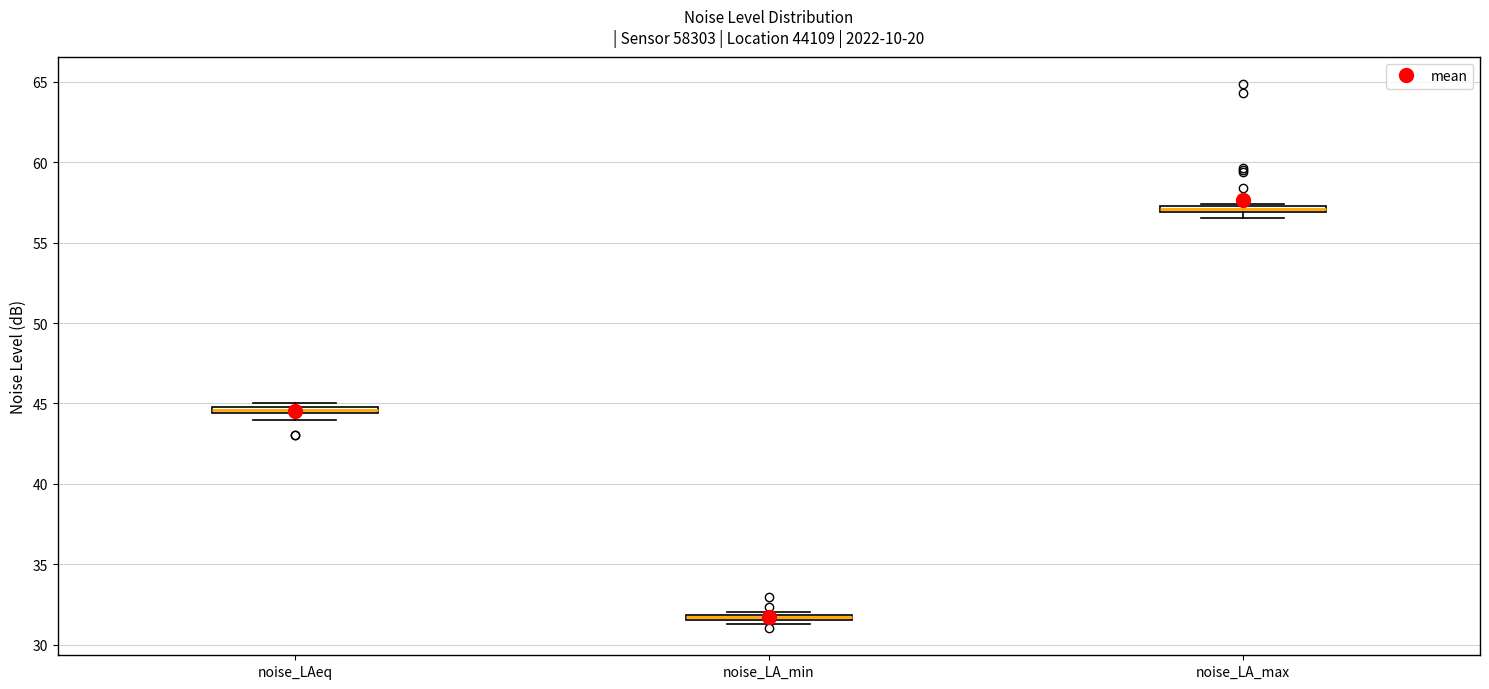

Where is the lower edge of the box for noise_LA_min on the y-axis? The values are not printed on the chart, so give them approximately, as read against the axis.

31.5